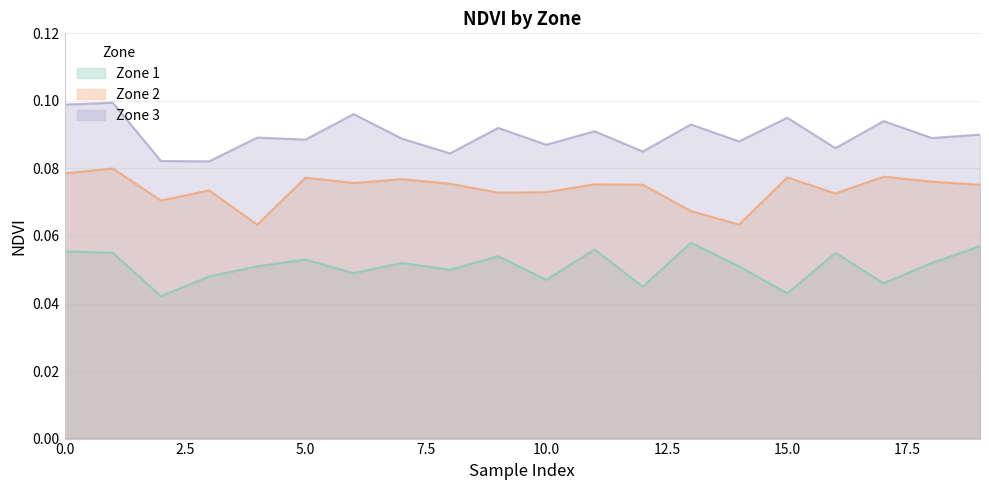

Rank the series by their average value, from lowest to highest.

Zone 1, Zone 2, Zone 3